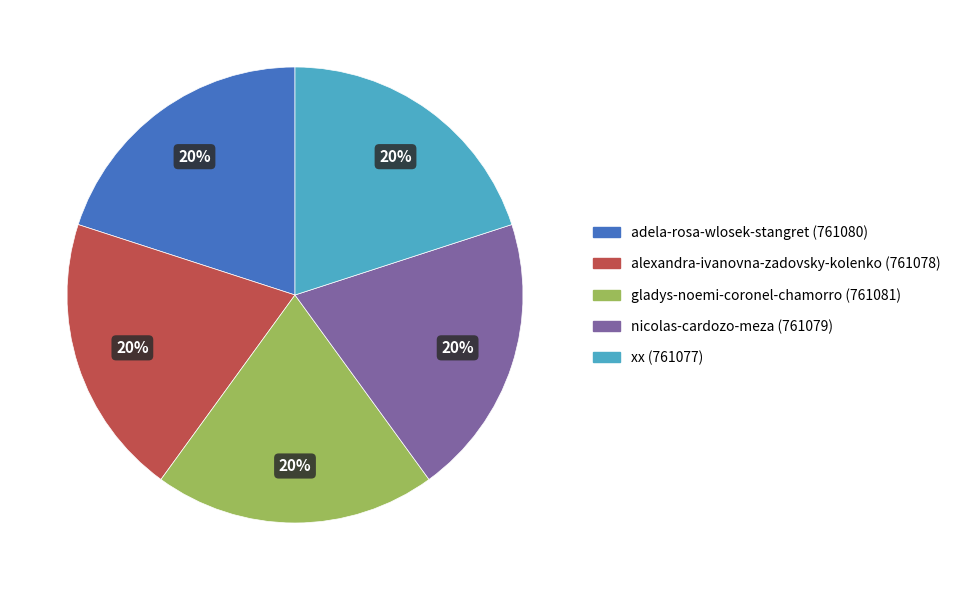

True or false: adela-rosa-wlosek-stangret accounts for 20% of the total.

True